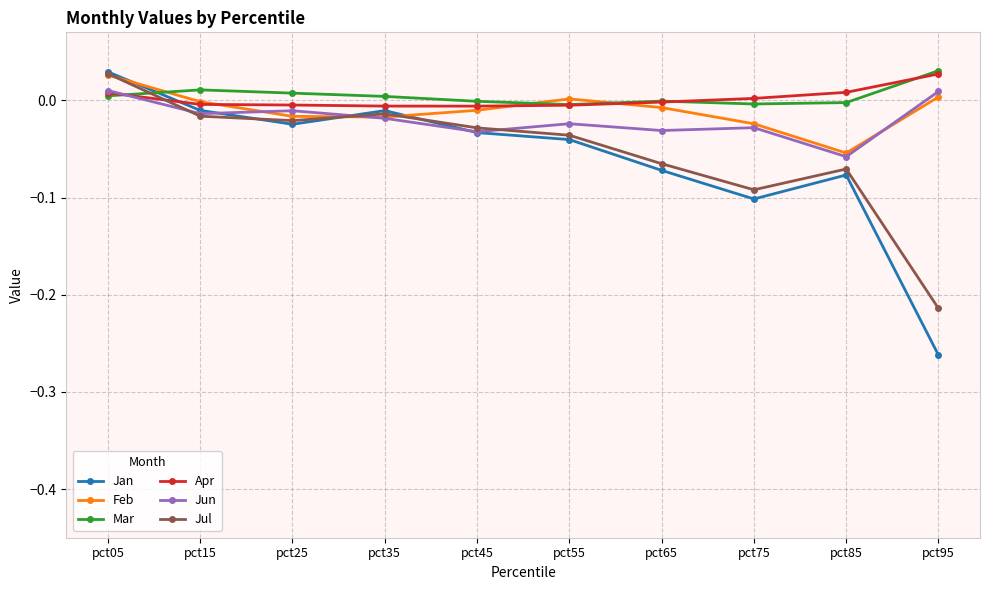

Which series ends up on top after the final intersection of Apr and Jul?

Apr